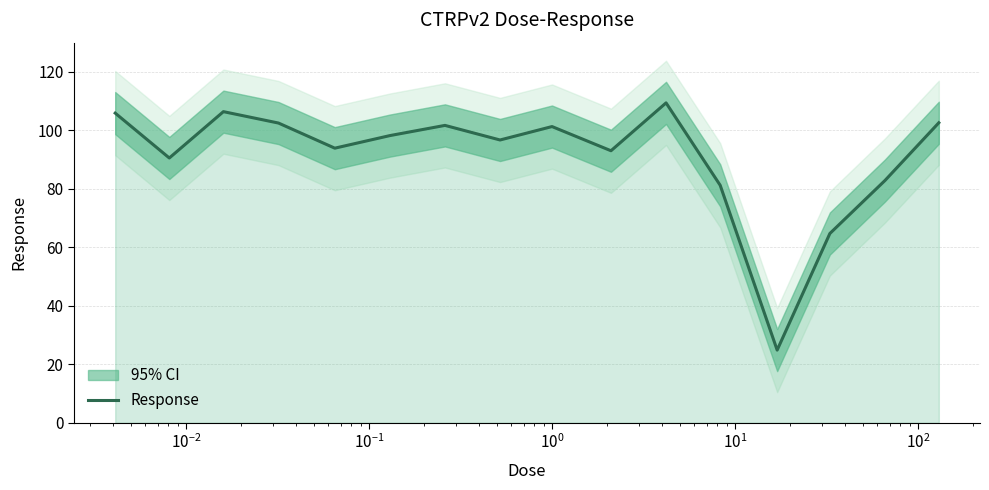

Reading left to right, what are all the values shown in this chart?

105.9	90.5	106.4	102.5	93.9	98.2	101.7	96.7	101.3	93.0	109.4	81.2	24.9	64.7	82.8	102.6